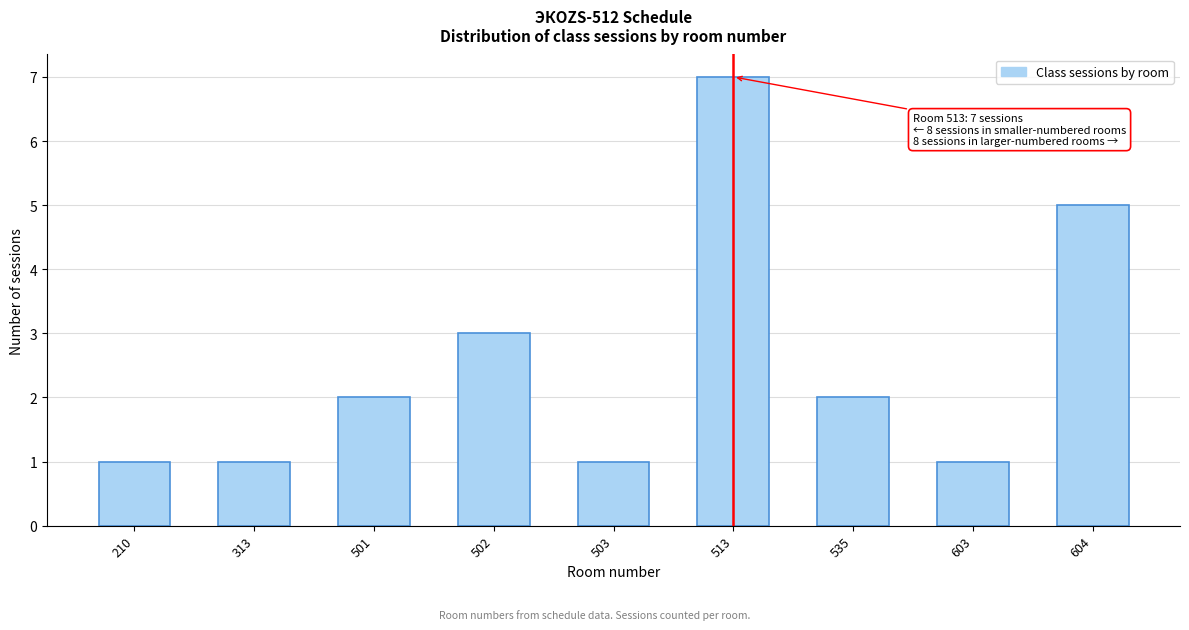

Reading right to left, list all the values displayed in this chart.

5	1	2	7	1	3	2	1	1